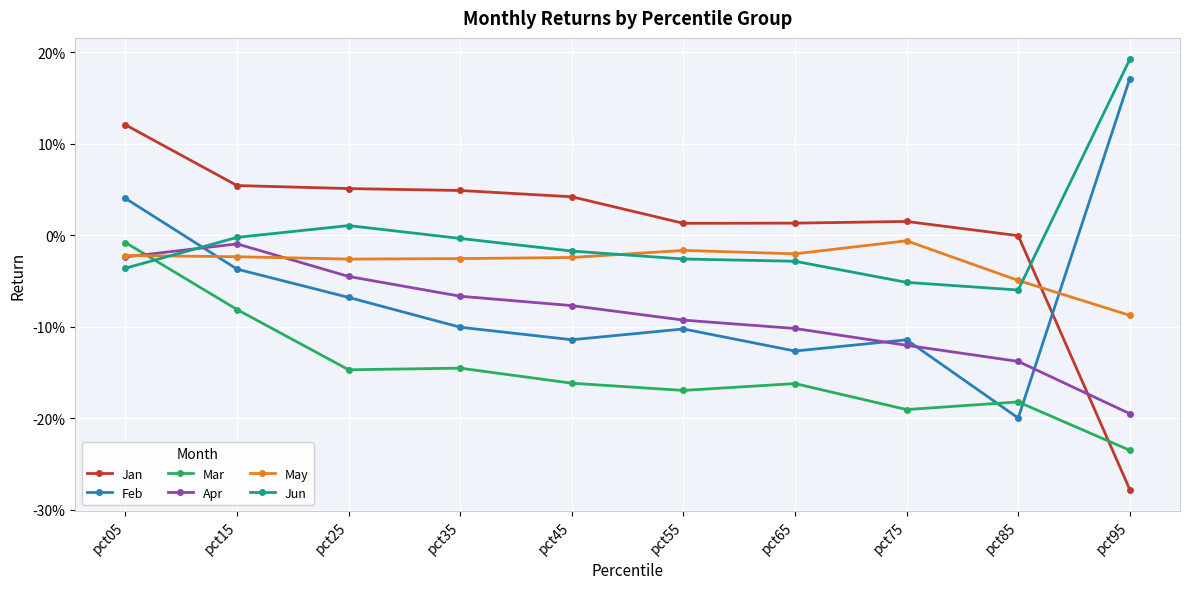

How many intersections are there between Jun and Jan?

1